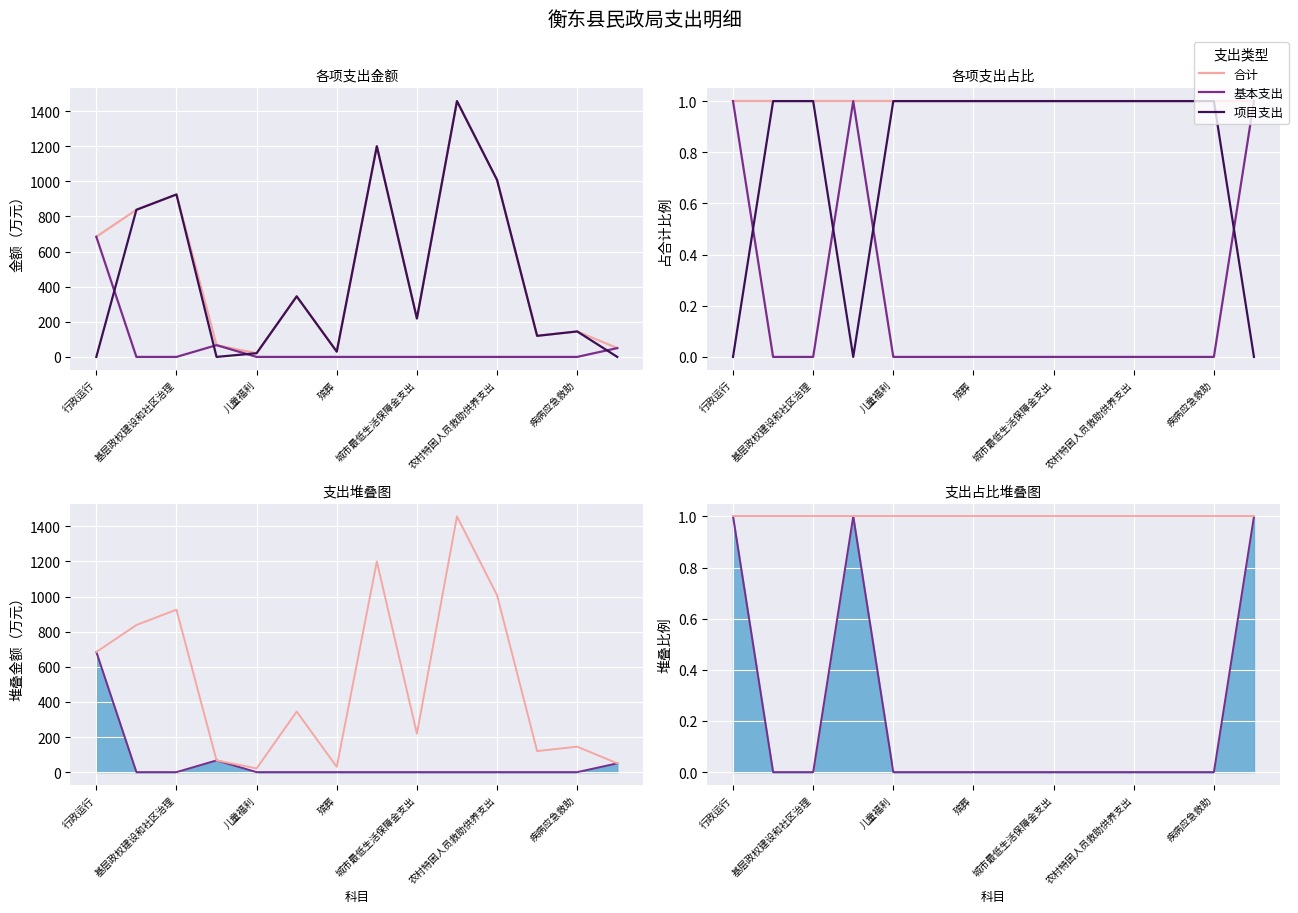

Count the number of categories in the chart.

14